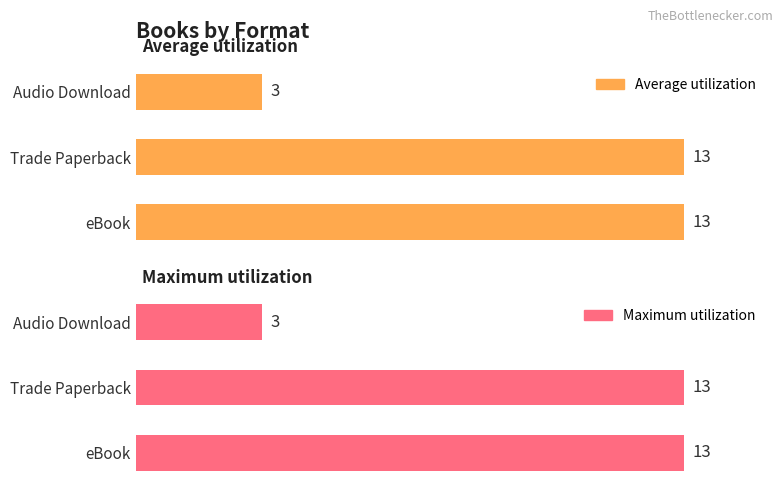

What is the difference between the maximum and minimum values in the Maximum utilization series?

10